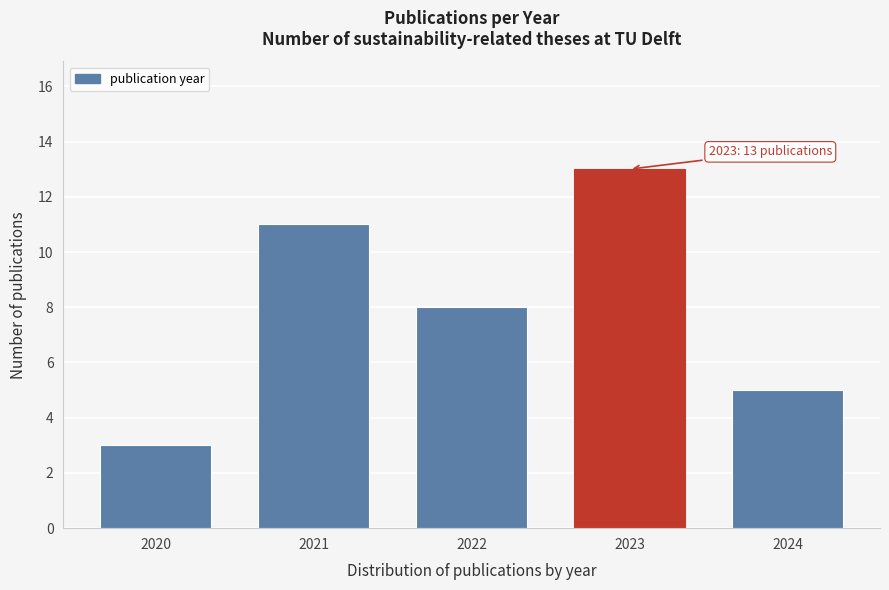

Reading right to left, what are all the values shown in this chart?

5	13	8	11	3